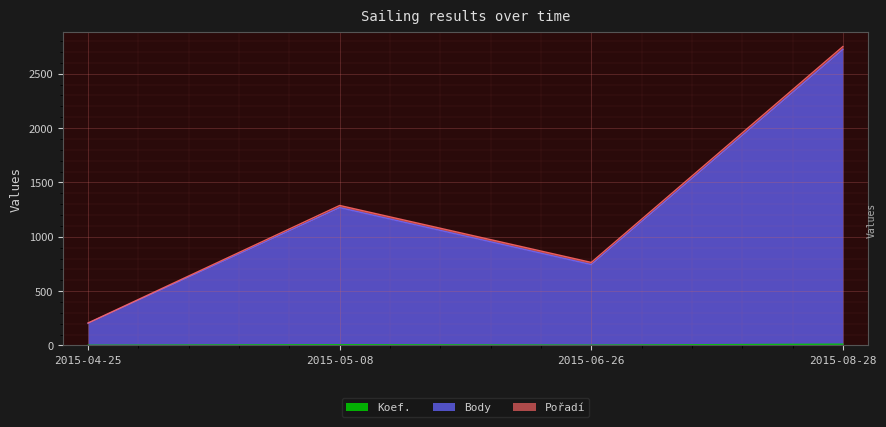

True or false: Body and Koef. intersect in this chart.

False